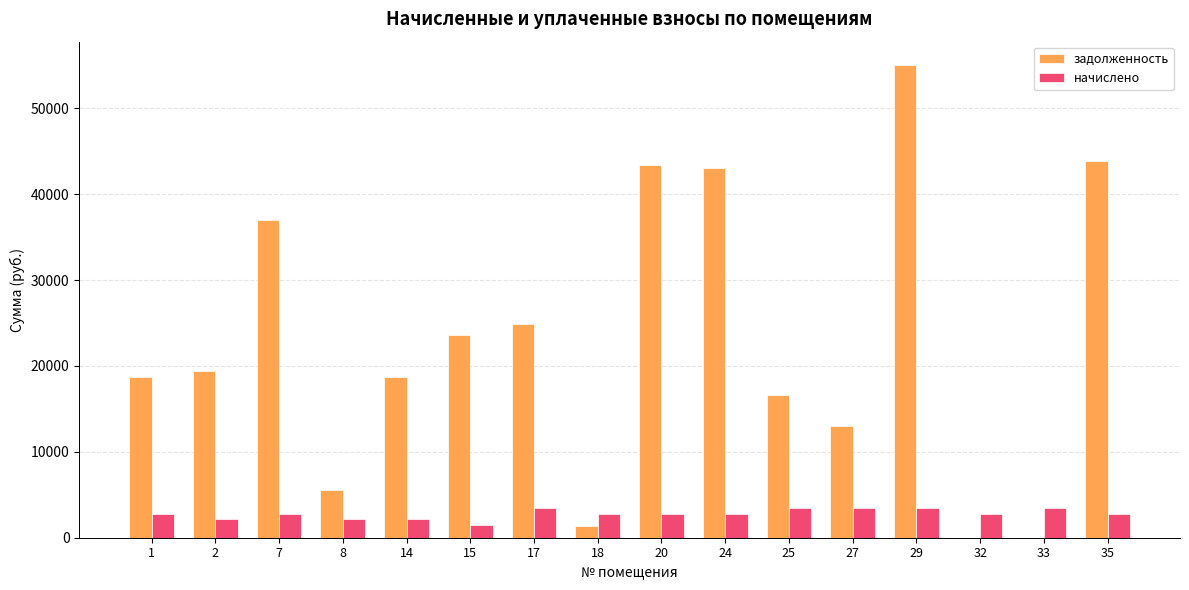

Which series changed the most between 29 and 33?

задолженность